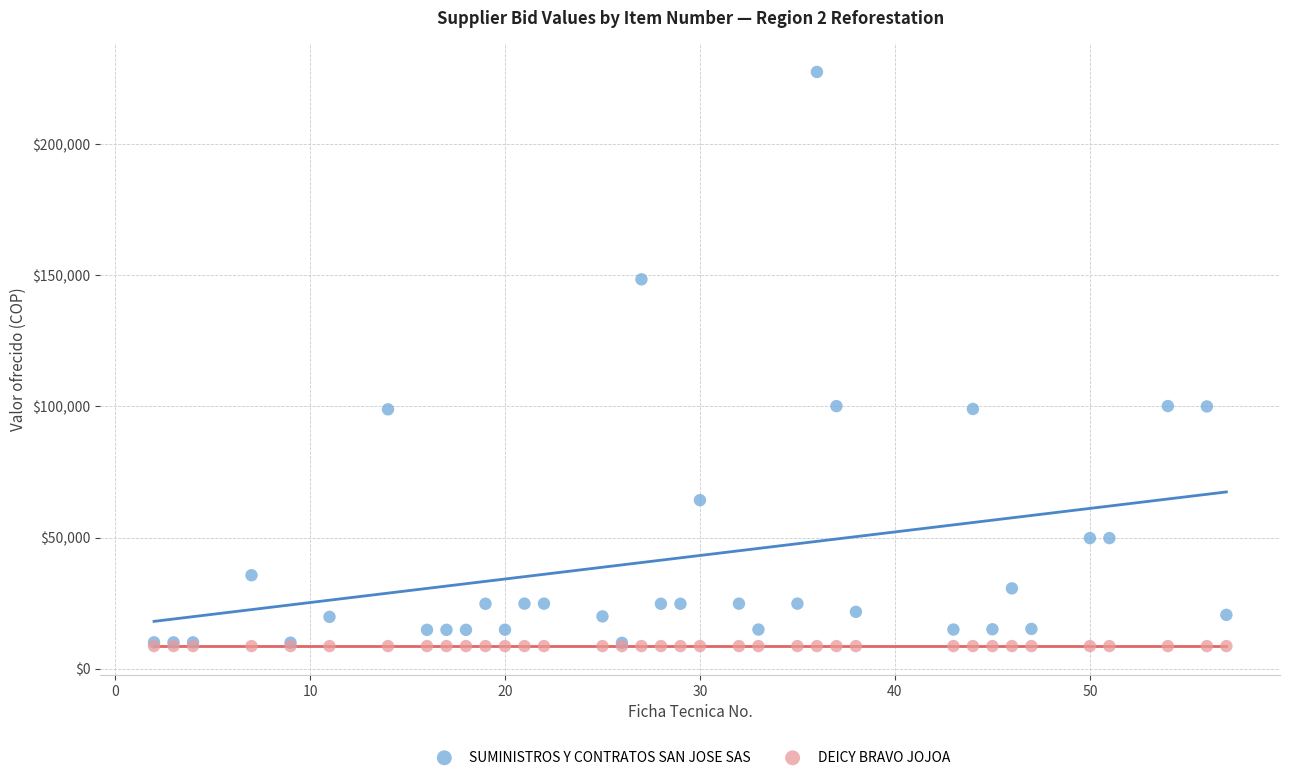

Which series contains the highest Y value?

SUMINISTROS Y CONTRATOS SAN JOSE SAS